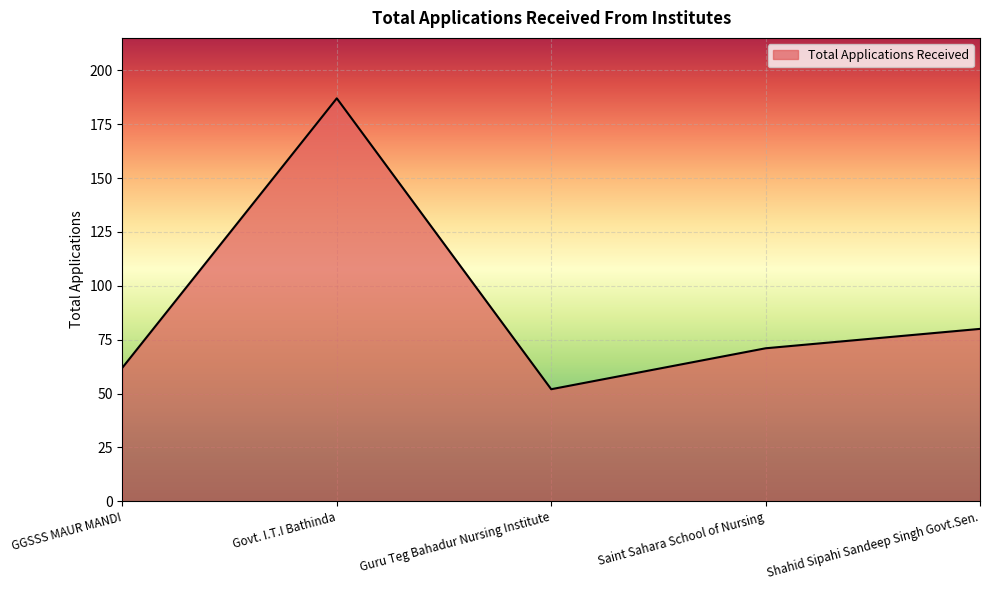

Where is the first local minimum?

Guru Teg Bahadur Nursing Institute